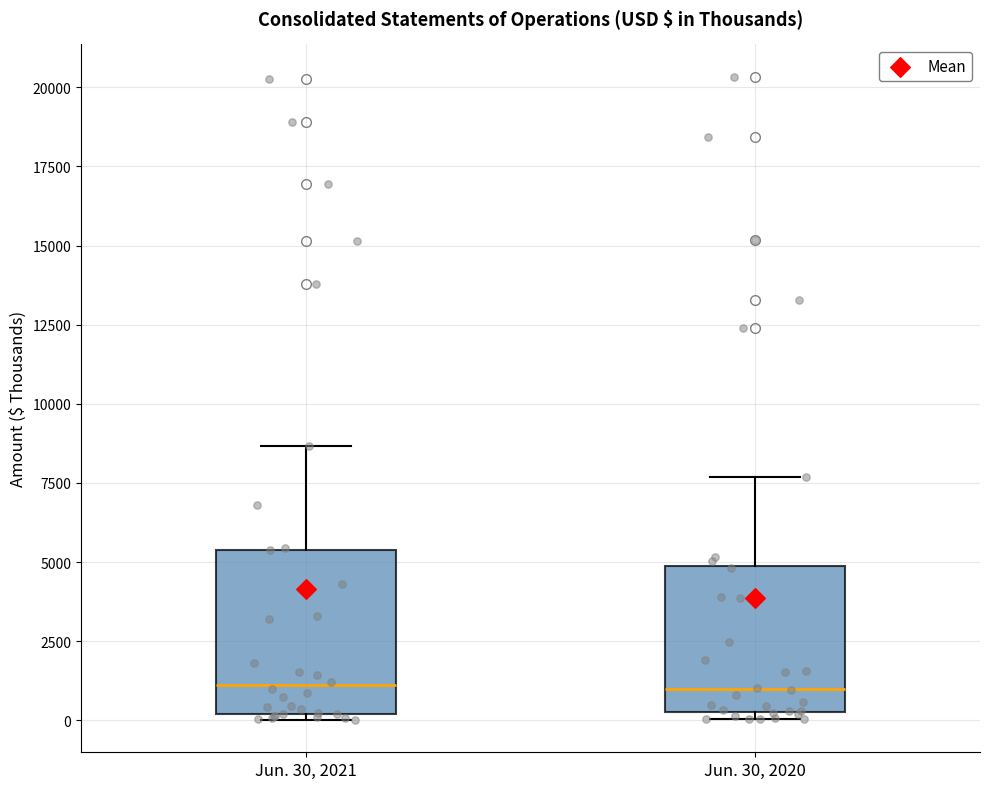

Reading left to right, read every box against the y-axis: the position of its median line, the range the box covers, and the ends of its whiskers. The values are not printed on the chart, so give them approximately, as read against the axis.

Jun. 30, 2021: median 1000, box 0 to 5500, whiskers 0 (just below the box's lower edge) to 8500
Jun. 30, 2020: median 1000, box 500 to 5000, whiskers 0 to 7500